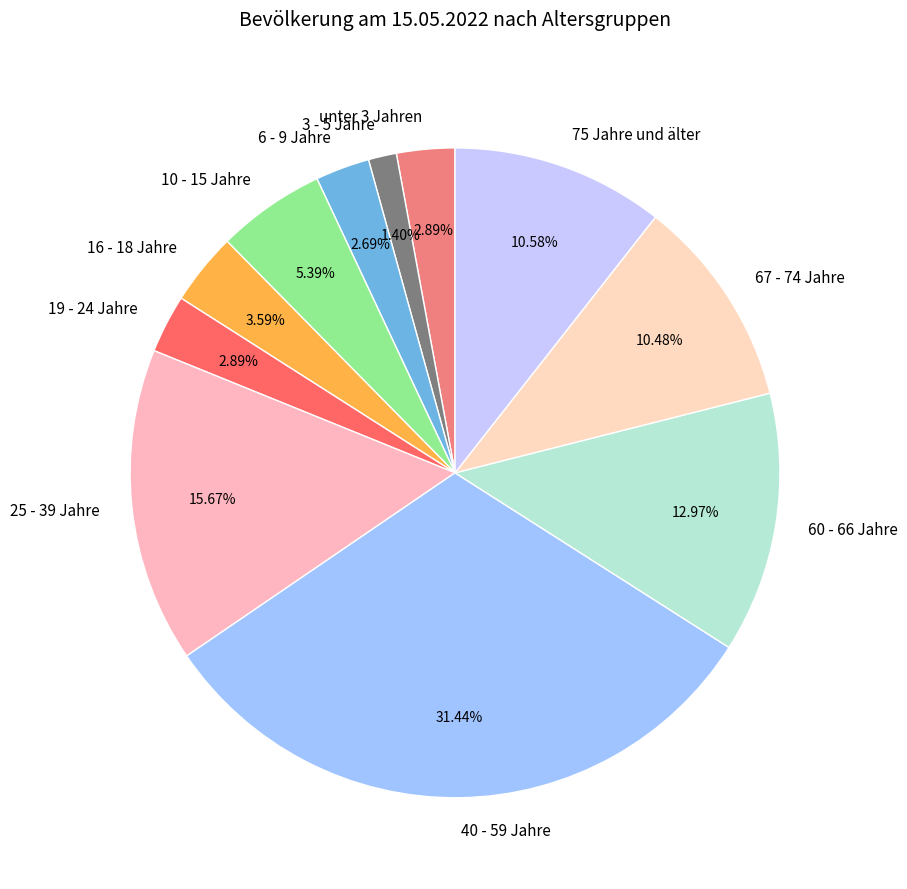

To the nearest percent, what is the difference between the largest and smallest slice percentages?

30%